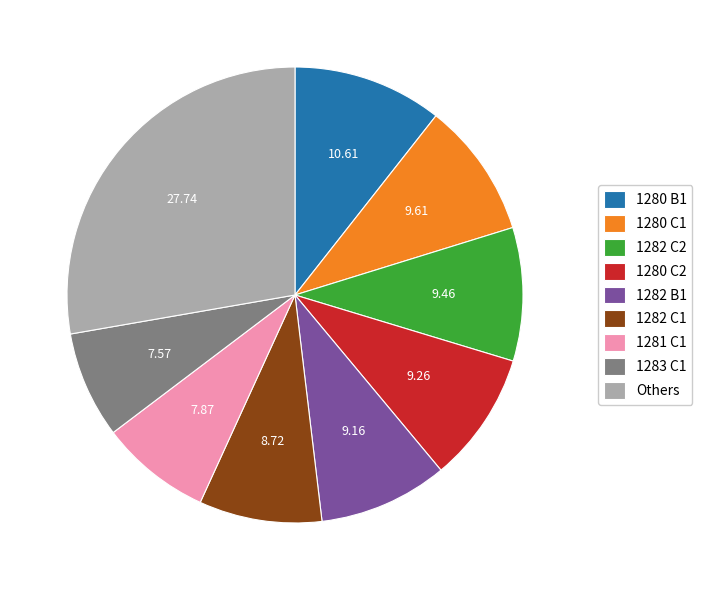

Count the number of slices in the pie.

9